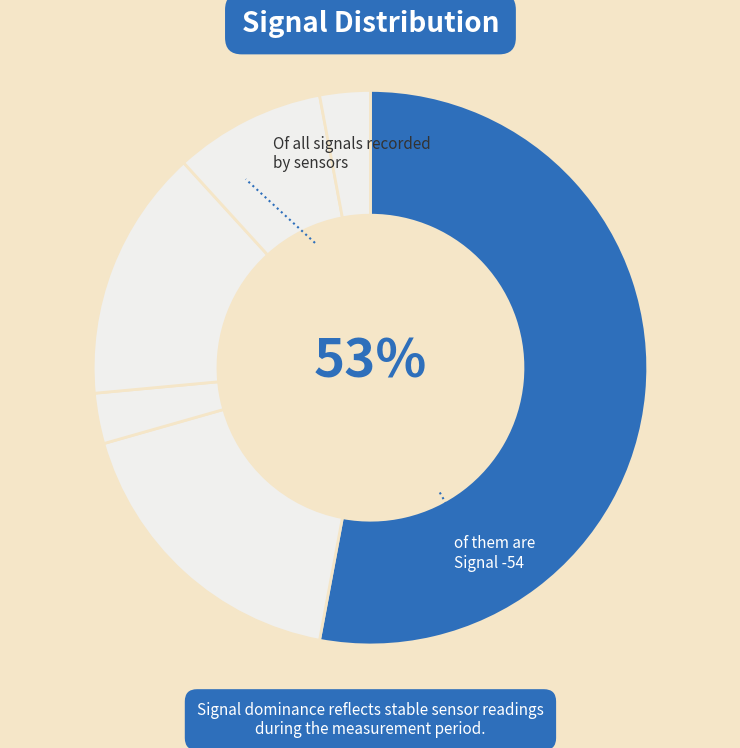

How many segments does this pie chart have?

6